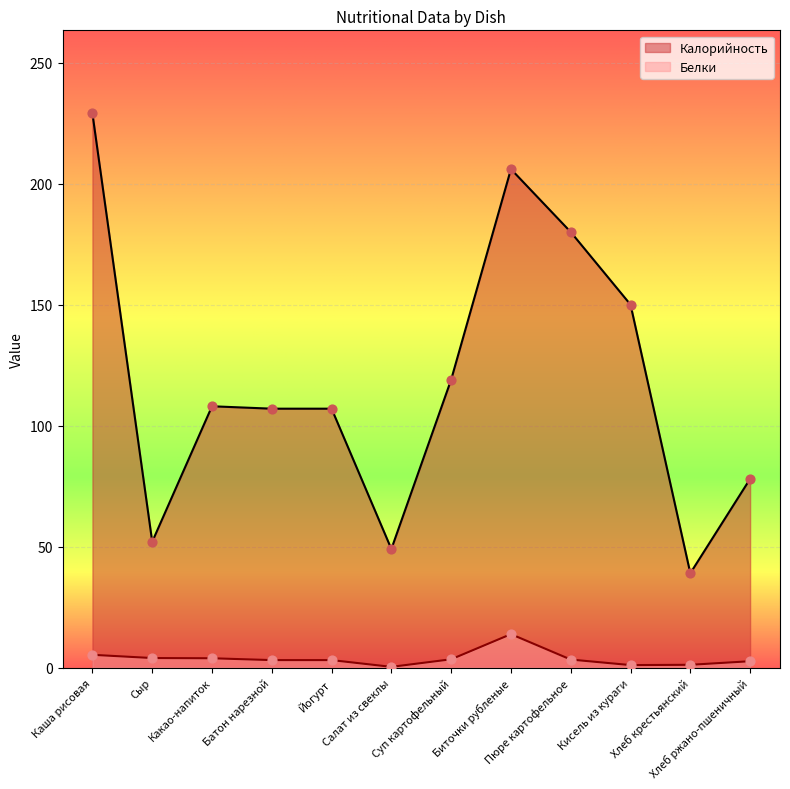

Which series has the largest total across all categories?

Калорийность